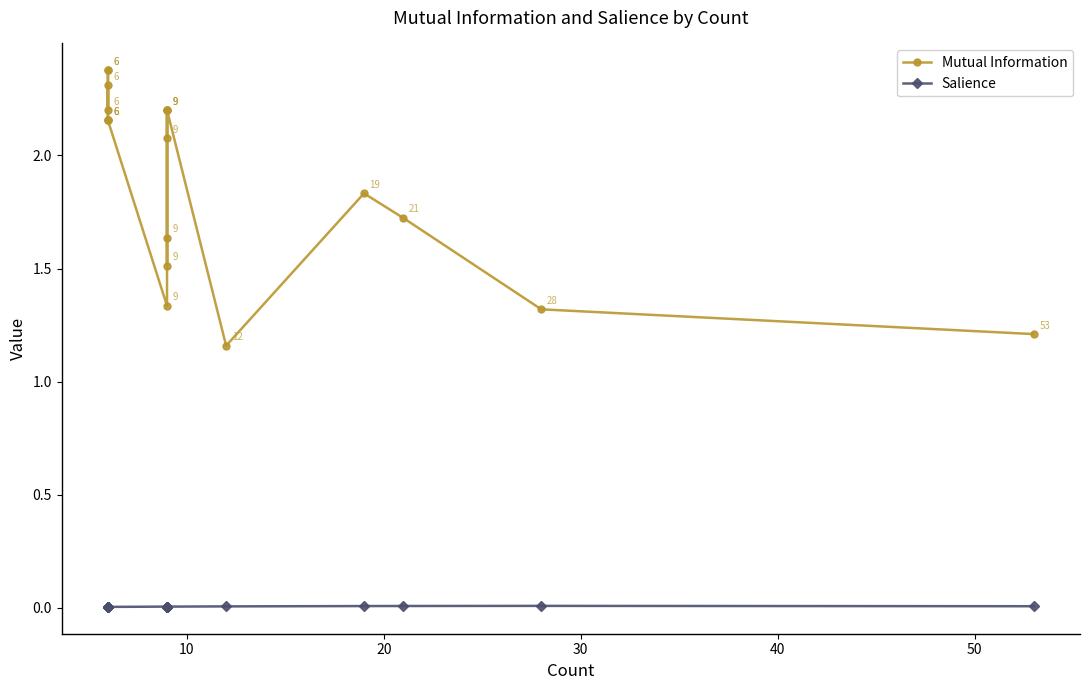

How many values in the Mutual Information series are below 2?

8